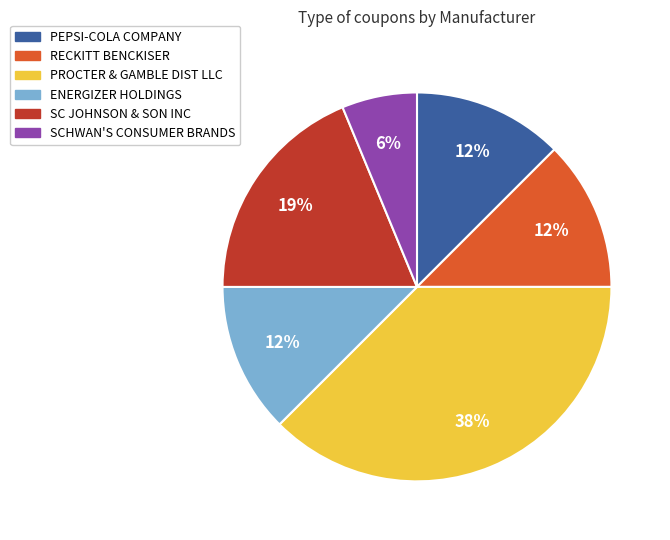

Is the sum of ENERGIZER HOLDINGS and SCHWAN'S CONSUMER BRANDS greater than half?

No